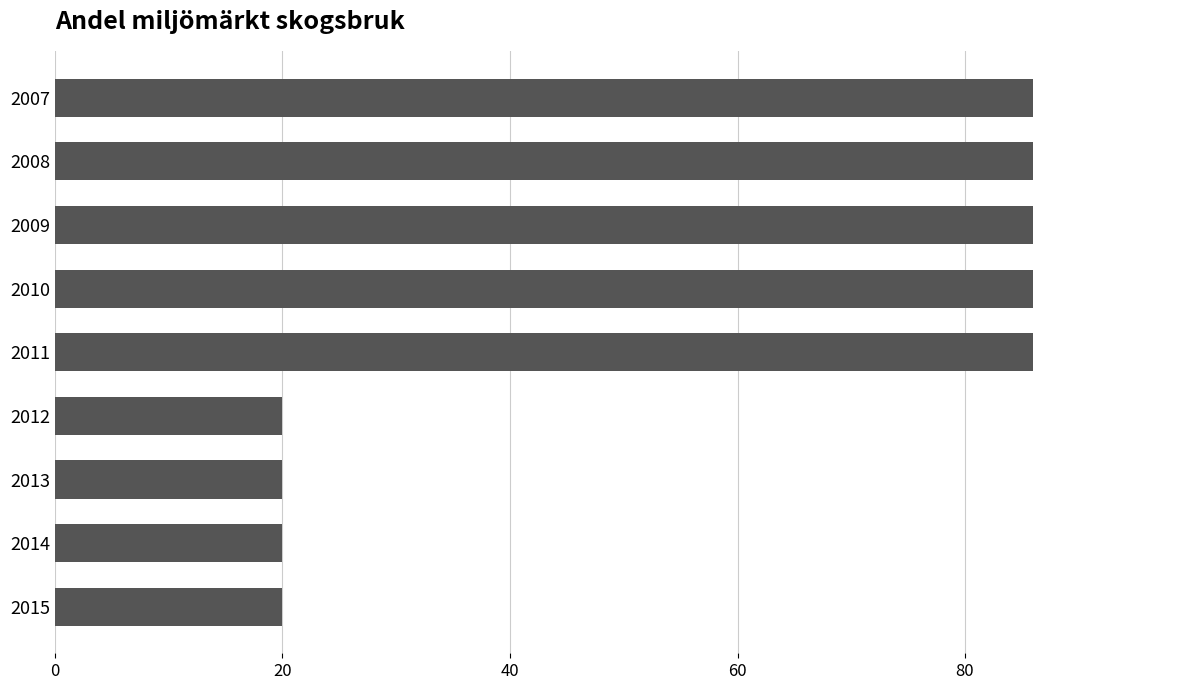

What is the value of the 2nd bar from the top?

86